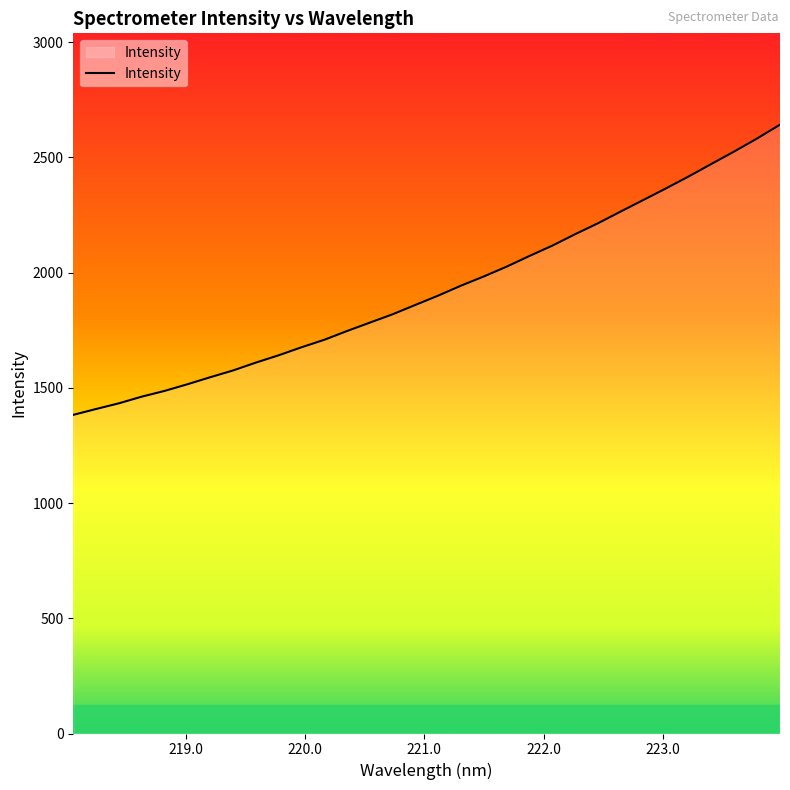

What is the difference between the maximum and minimum values?

1259.3